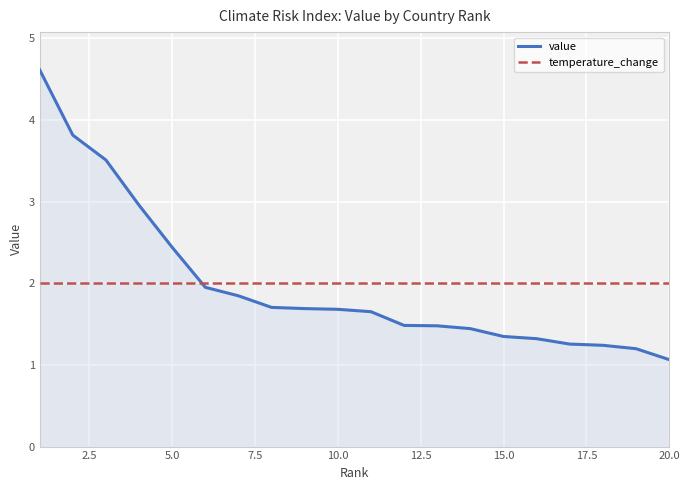

Rank the series by their maximum value, from lowest to highest.

temperature_change, value